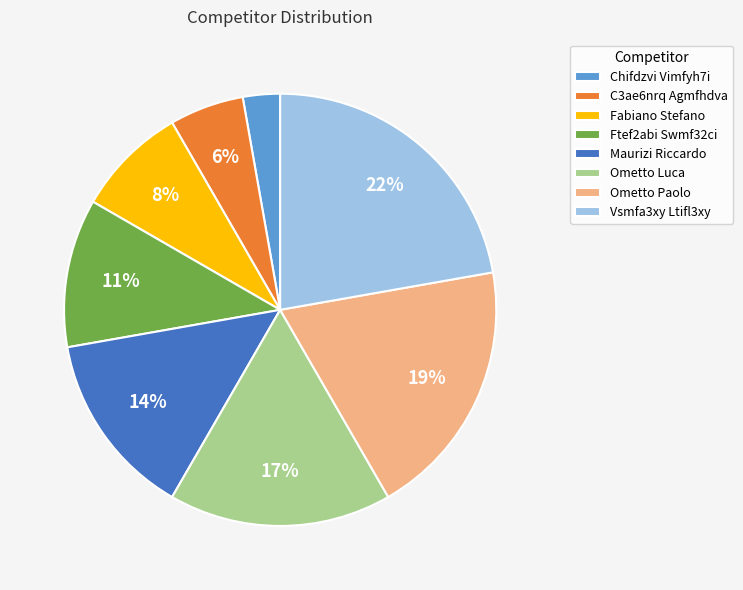

Count the number of slices in the pie.

8